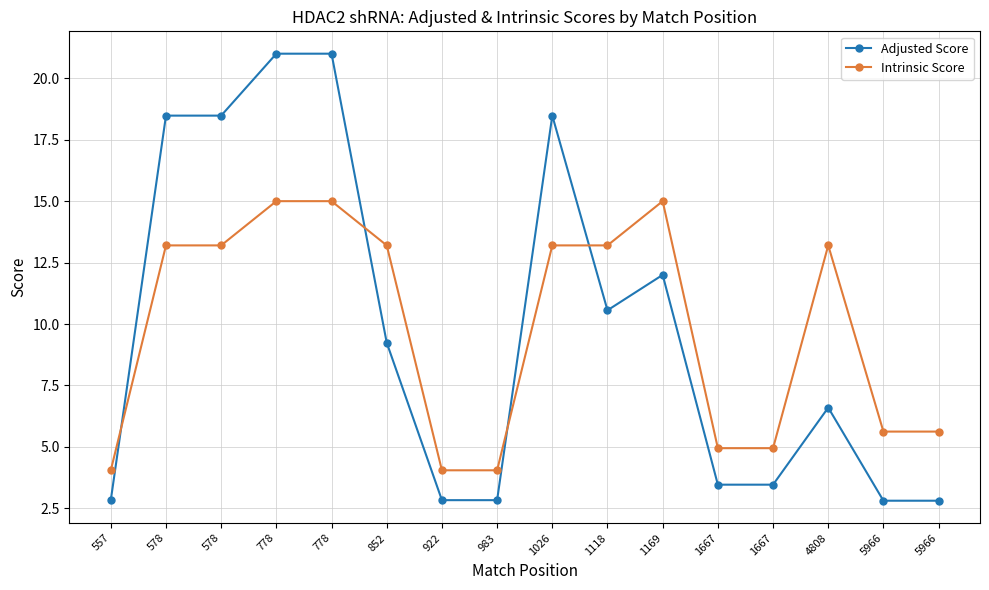

Rank the categories by Intrinsic Score value from highest to lowest.

778, 778, 1169, 578, 578, 852, 1026, 1118, 4808, 5966, 5966, 1667, 1667, 557, 922, 983